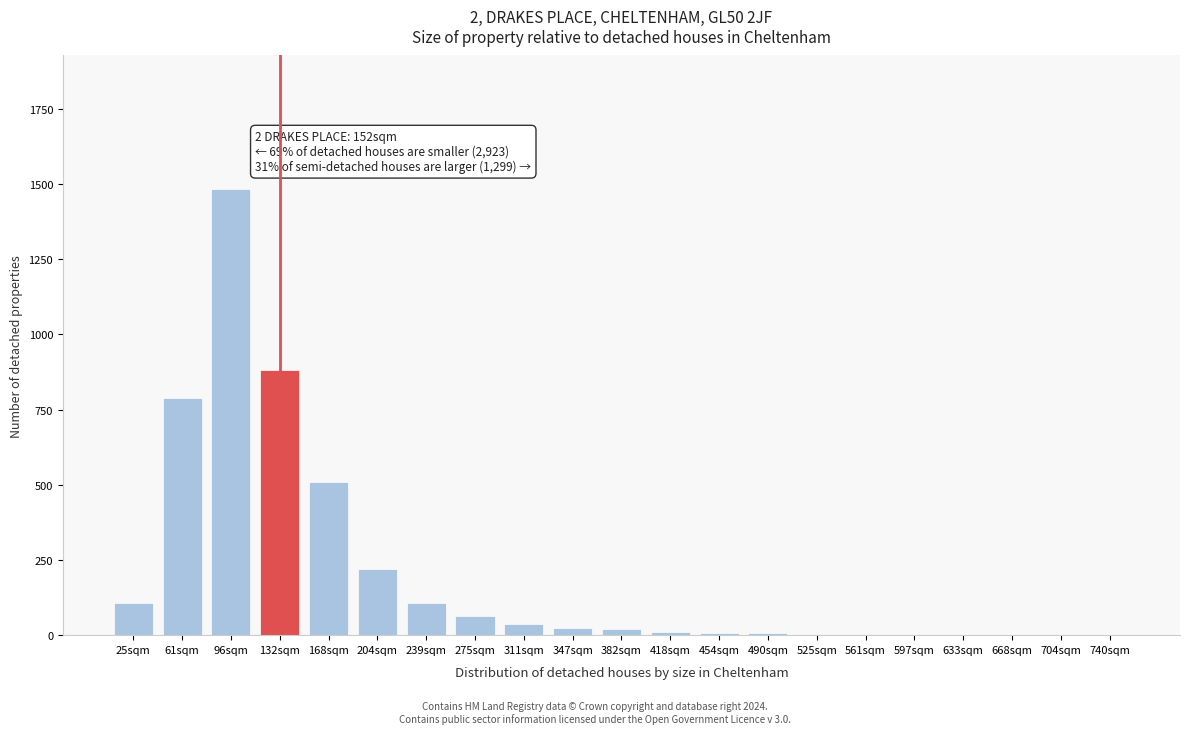

Is it true that the value at 132sqm is 882?

True